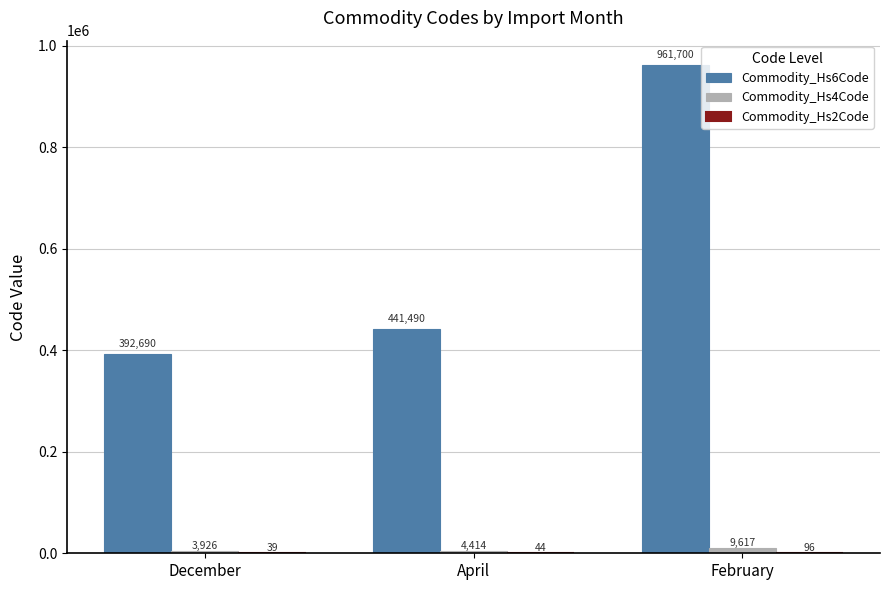

At which category is the sum across all series the highest?

February